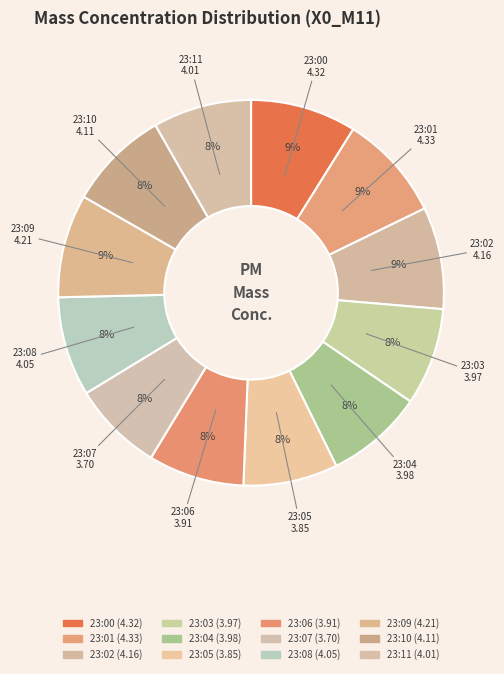

How many slices are in this pie chart?

12